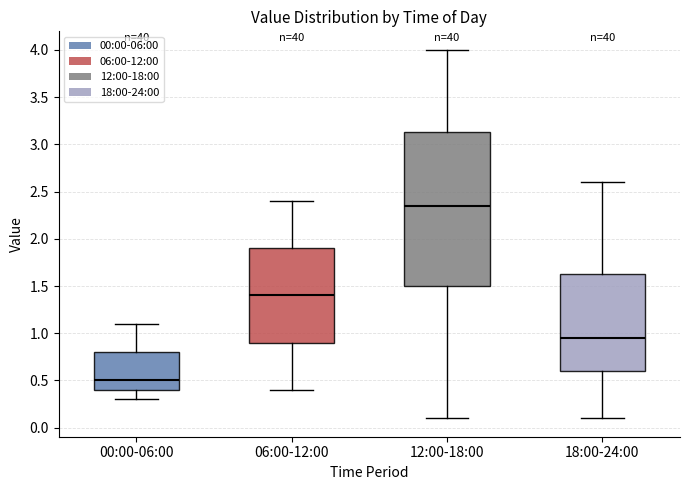

Comparing the boxes themselves (not the whiskers), which one is the tallest?

12:00-18:00